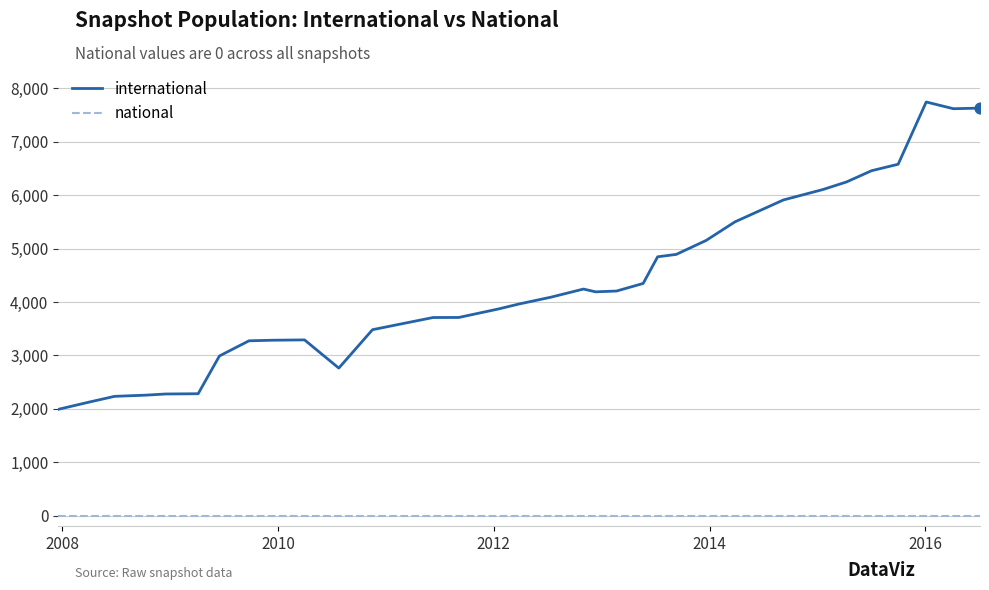

Which series has the largest range (max minus min)?

international